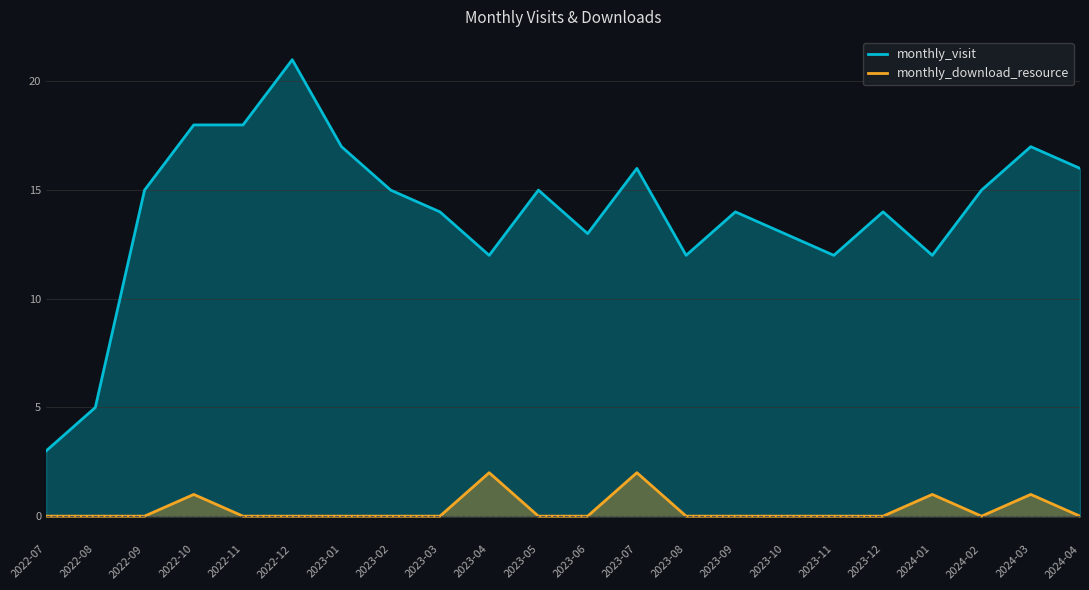

What is the label of the 4th point from the right?

2024-01